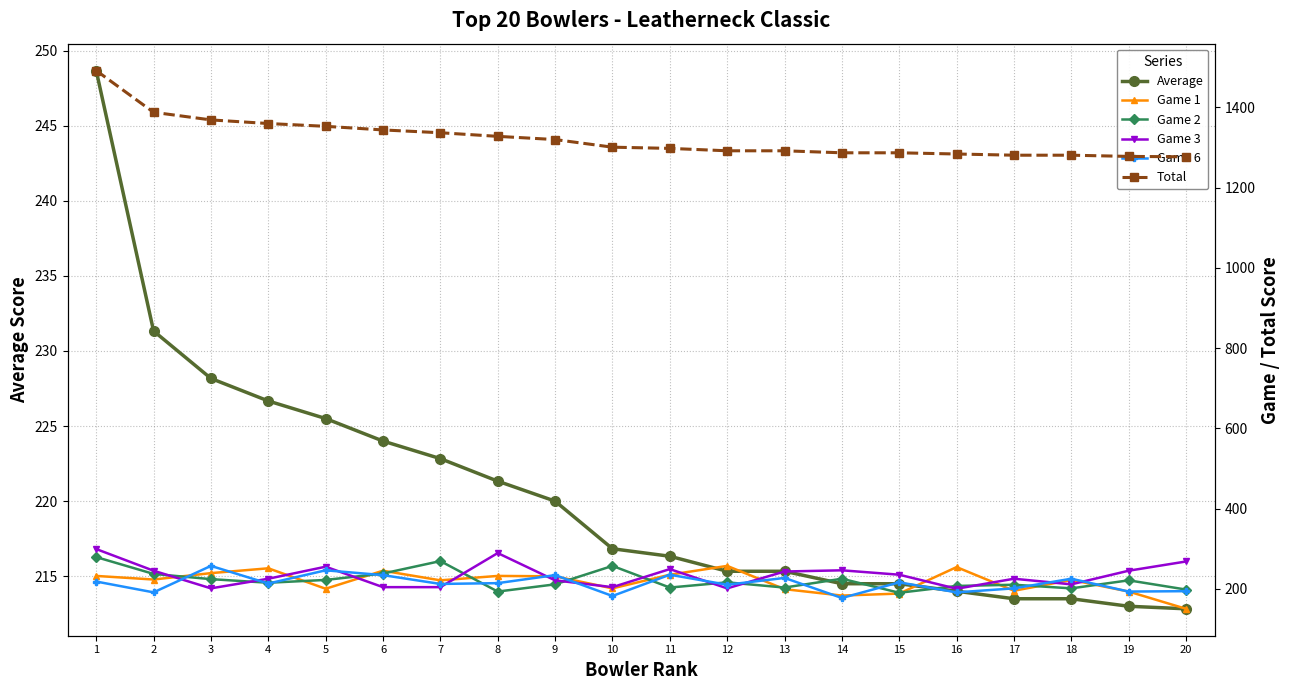

What is the total value across all series at 2?

2515.3